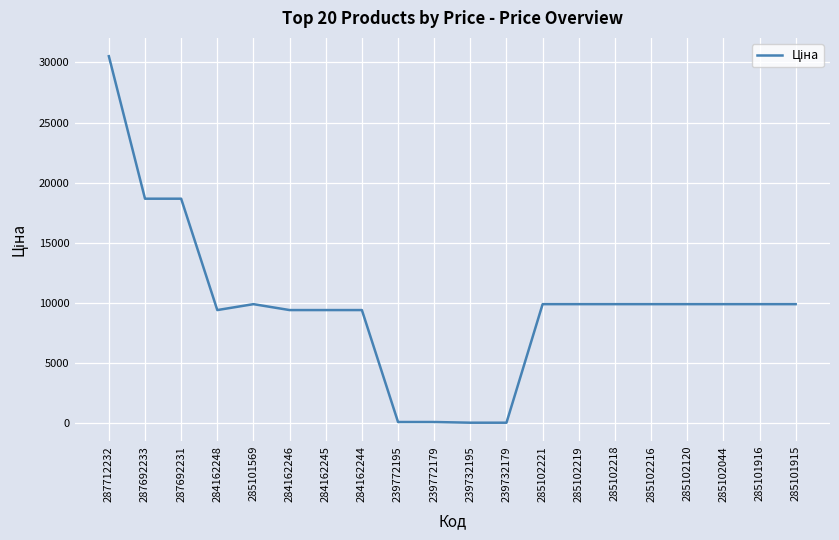

What is the difference between the maximum and minimum values?

30455.7